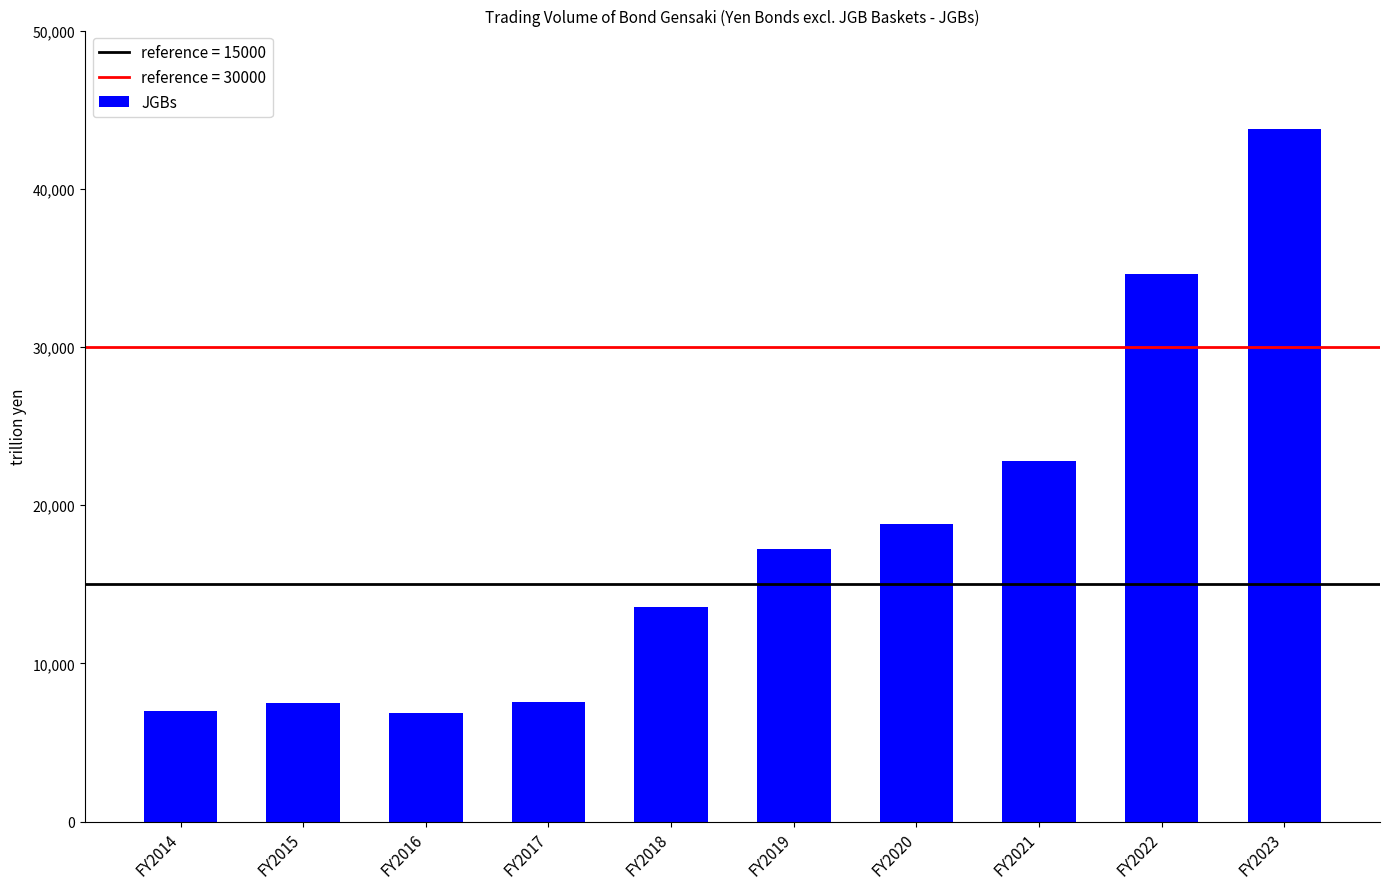

Are the bars grouped side by side (vs. stacked)?

No